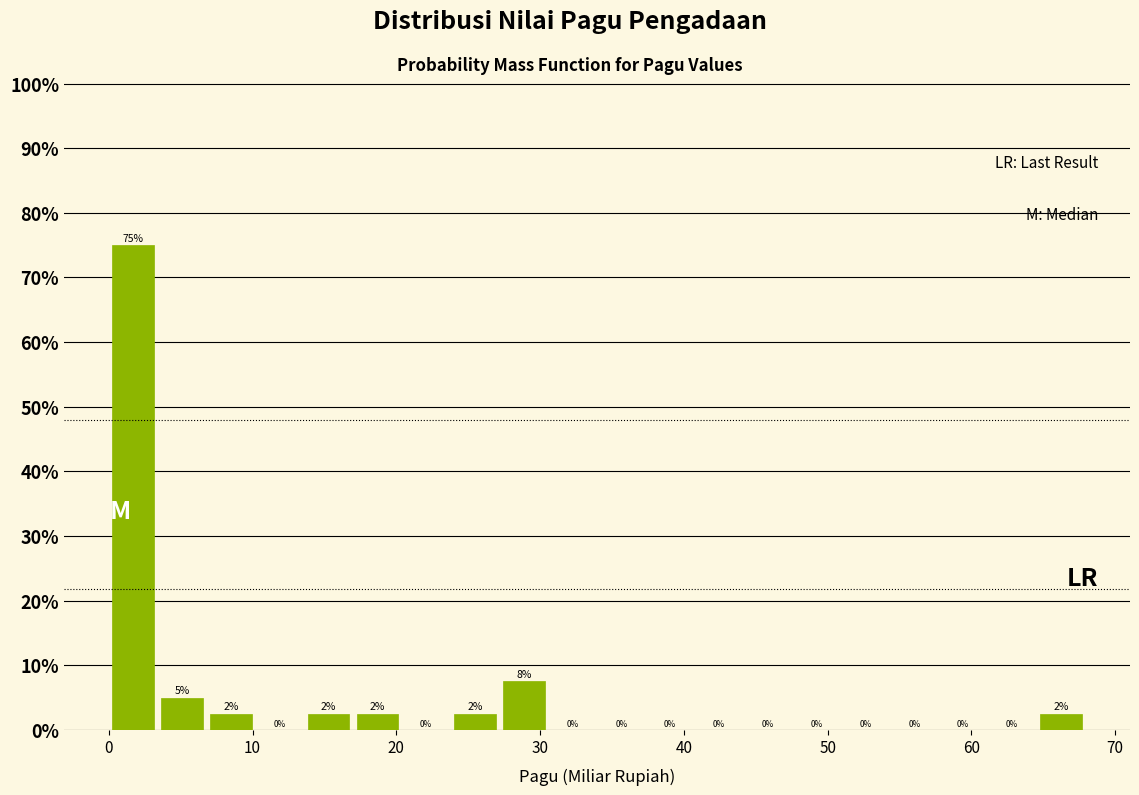

Around what value on the x-axis is the tallest bar? Give the approximate position of its centre, as read against the axis.

2